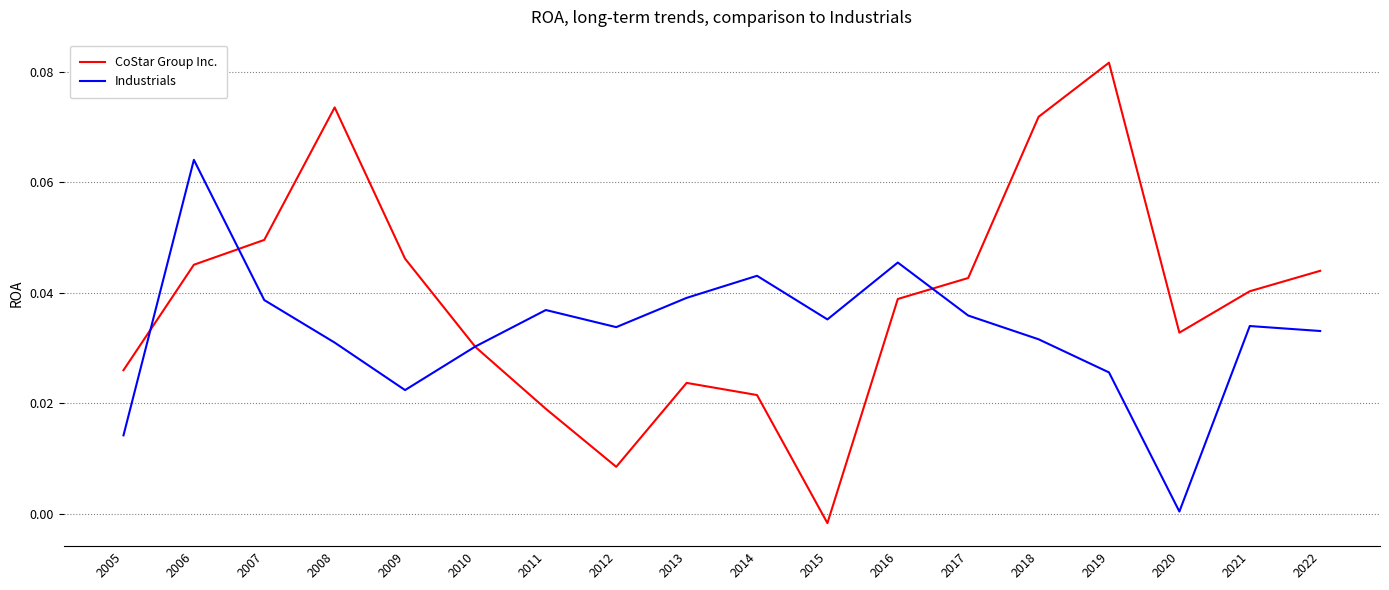

What is the sum of all Industrials values?

0.6